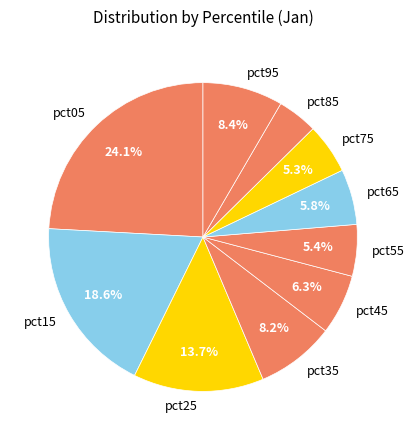

How much of the chart is everything except pct15?

81.4%